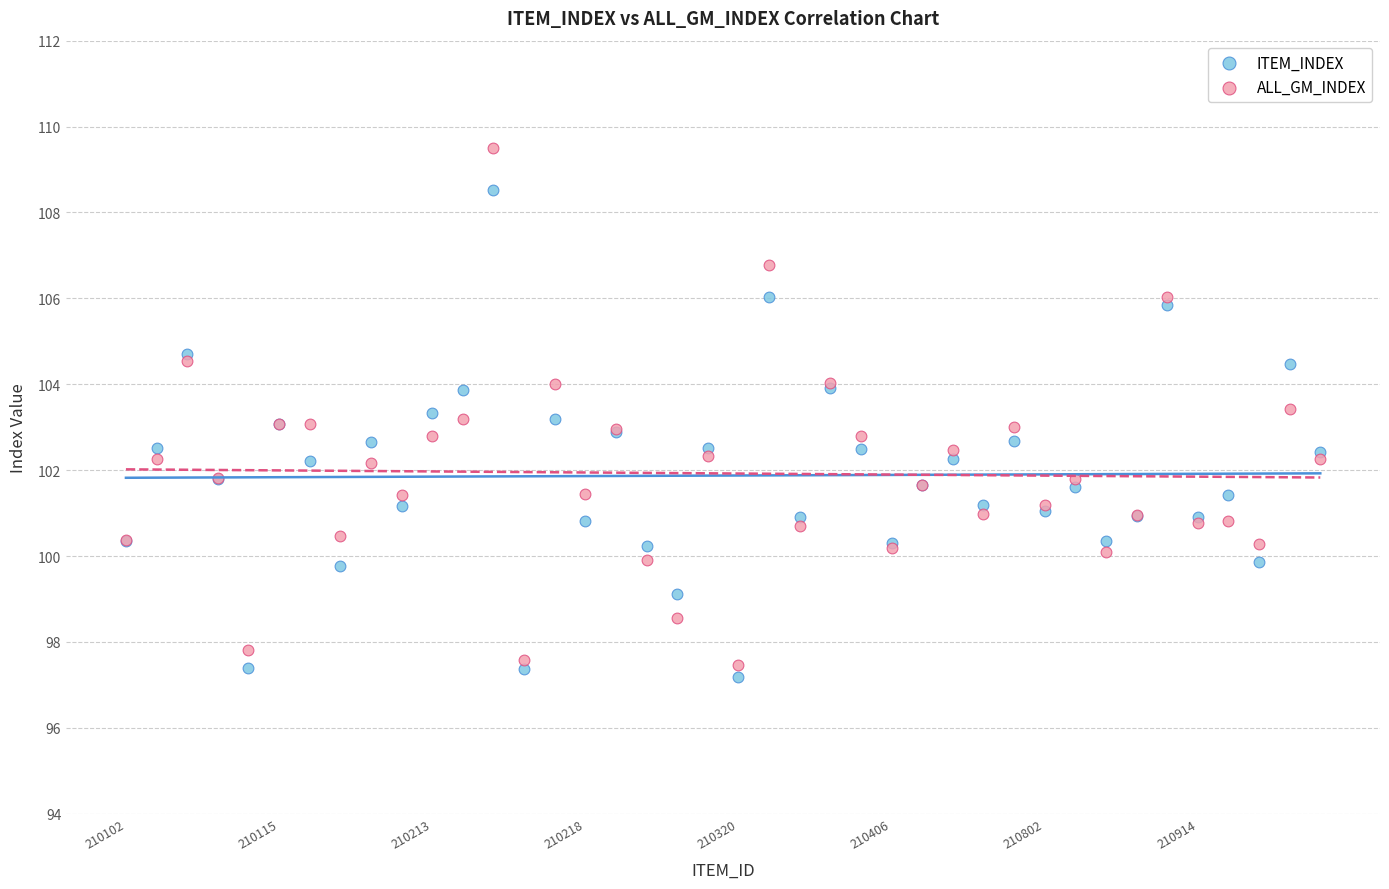

Which series contains the highest Y value?

ALL_GM_INDEX